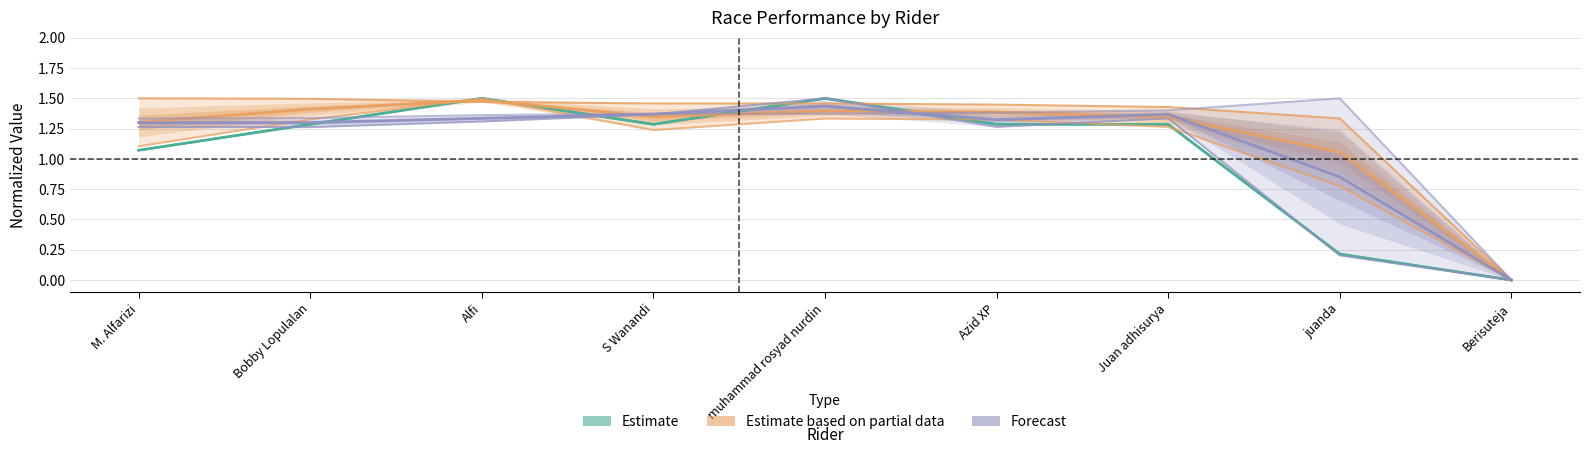

Does the chart have visible grid lines?

Yes